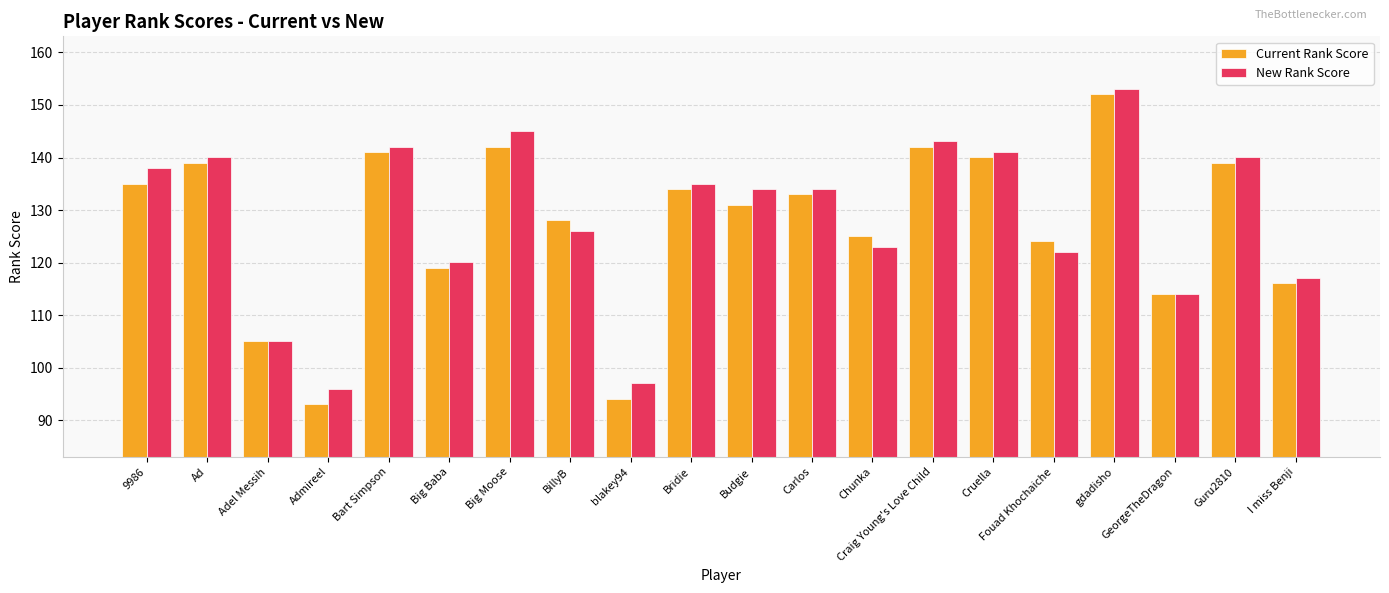

Between Ad and GeorgeTheDragon, which series saw the biggest shift?

New Rank Score